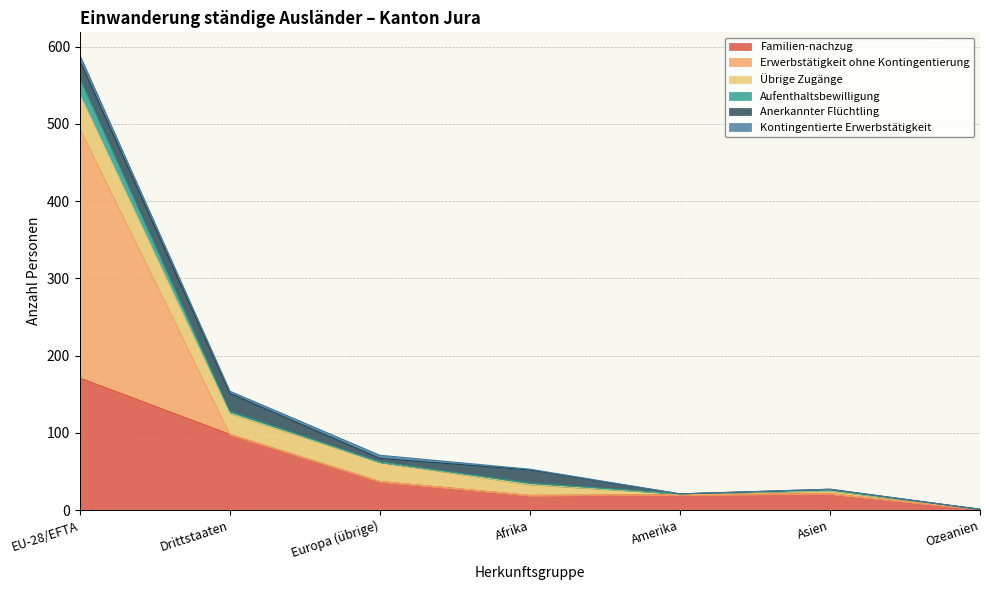

Is it true that Erwerbstätigkeit ohne Kontingentierung equals 1 at Ozeanien?

True